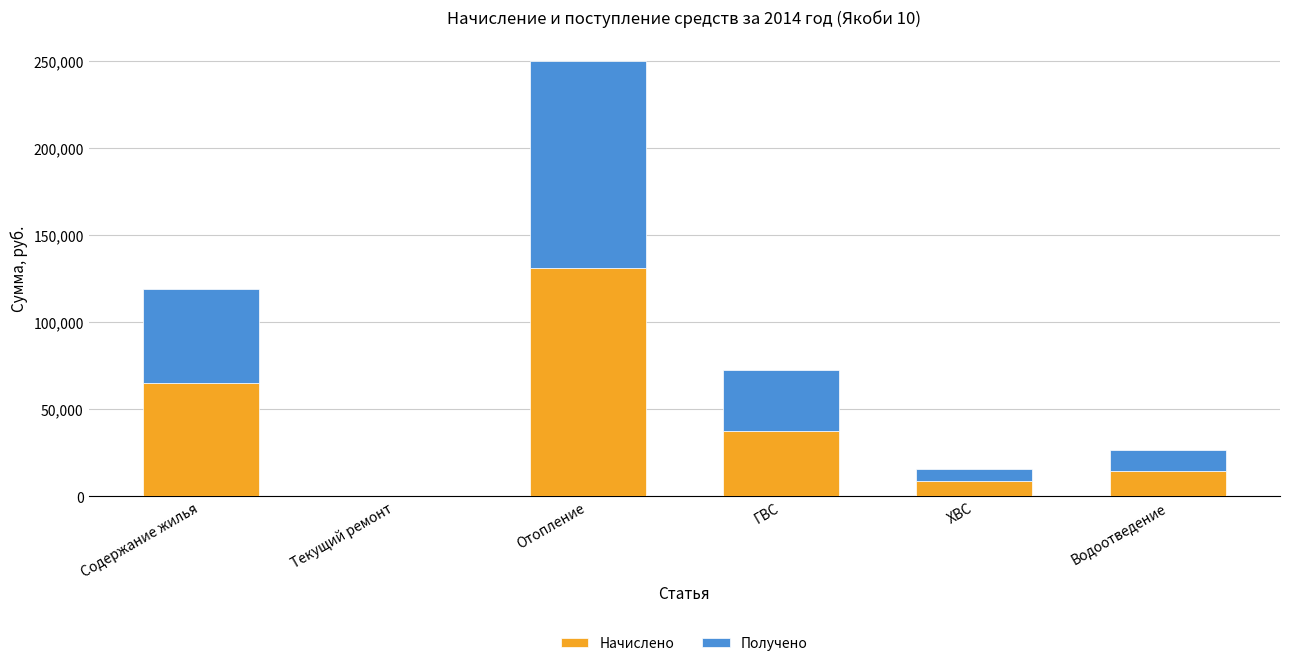

What value does the Начислено series have at Содержание жилья?

64979.5